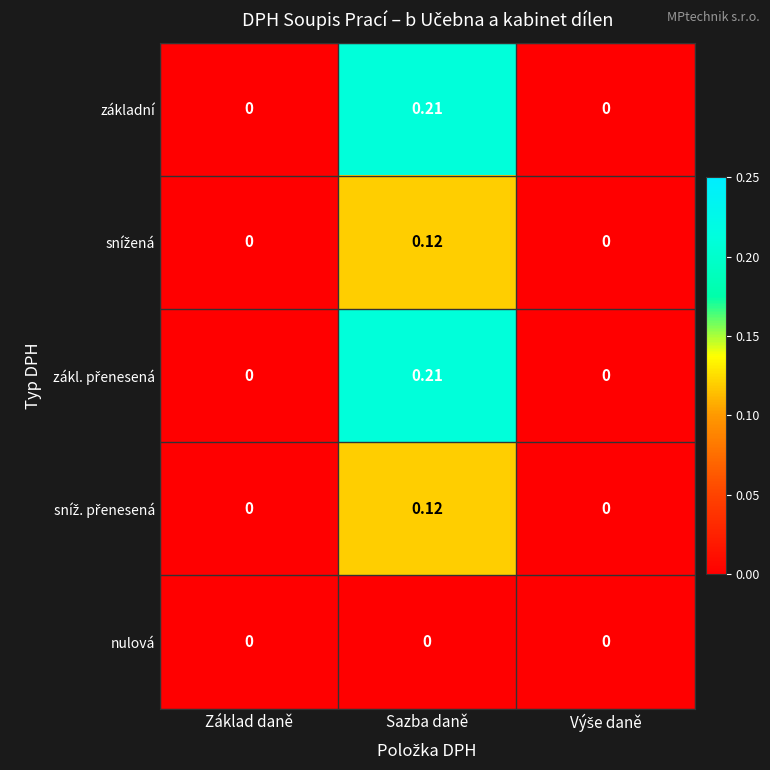

Count the number of data series in this chart.

5